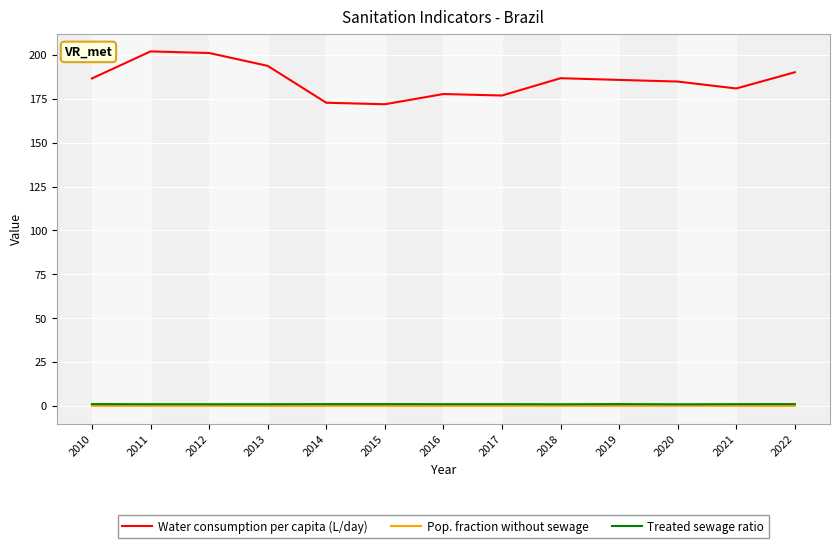

What is the total value across all series at 2016?

178.8